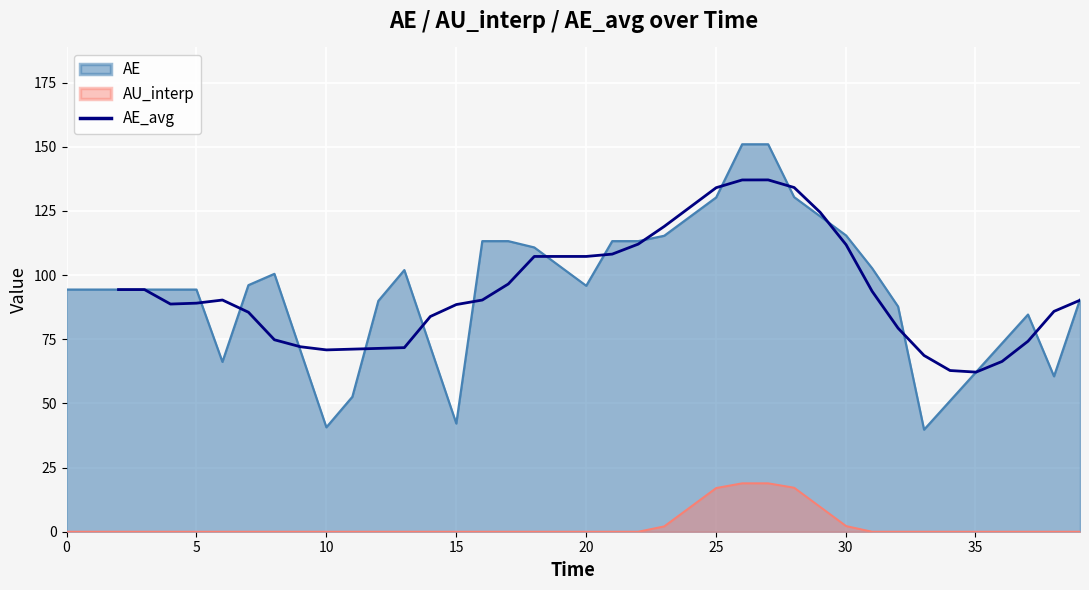

True or false: there are more than 0 points higher than both neighbors.

True